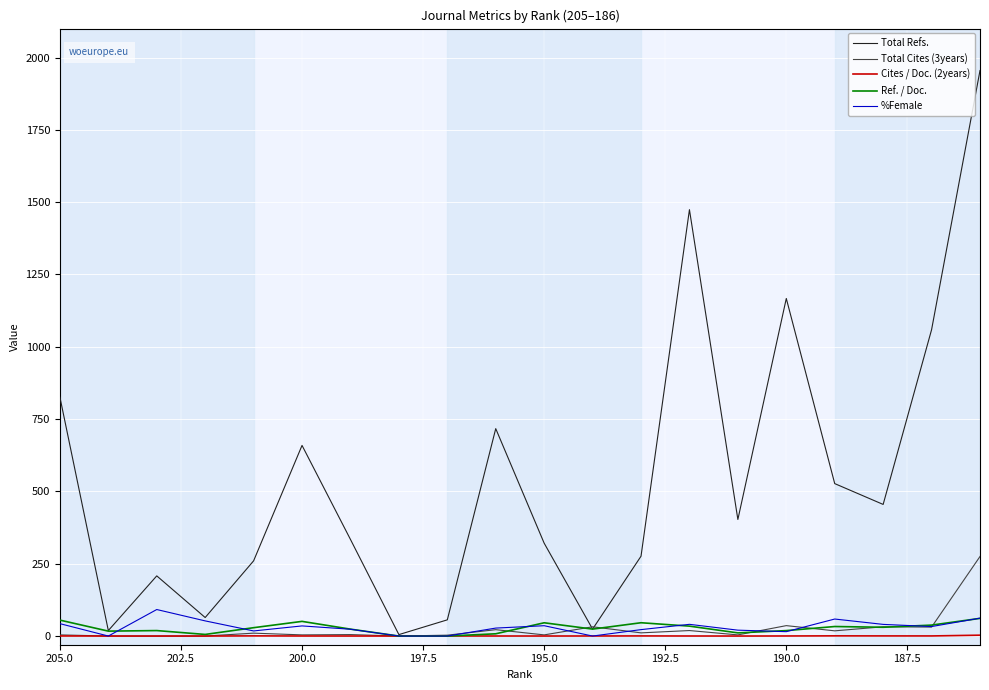

Which series has the widest spread of values?

Total Refs.